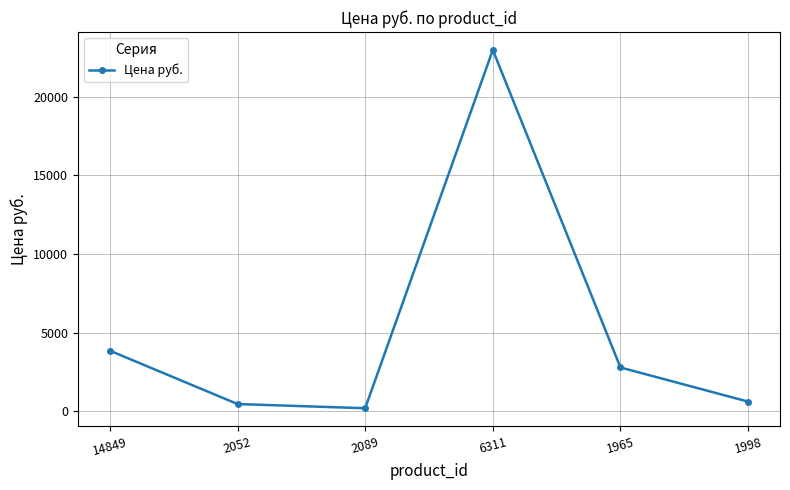

Read the value at 1965, to the nearest 10.

2790